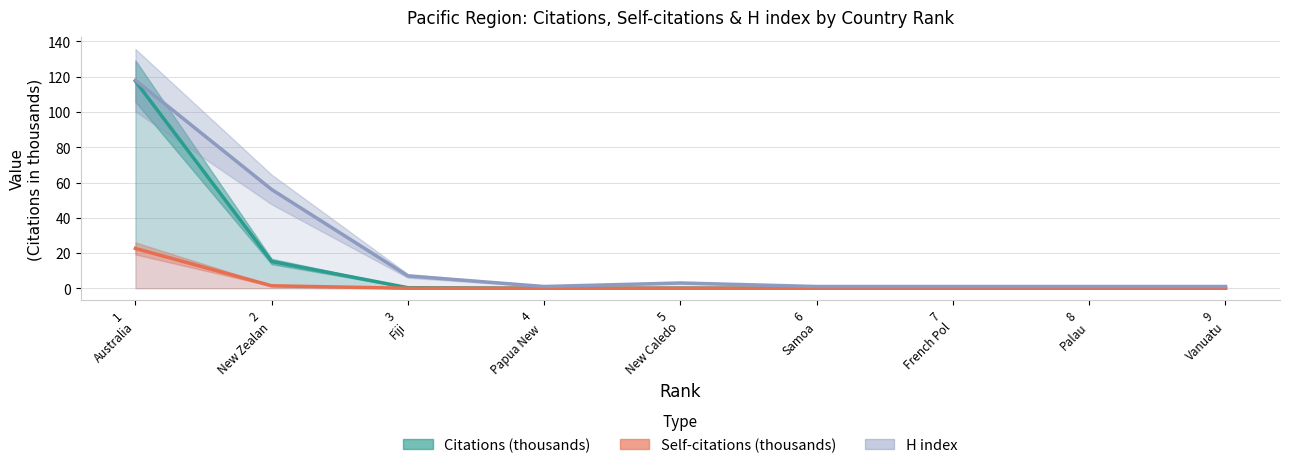

What is the difference between the second highest and second lowest values in the H index series?

55.0